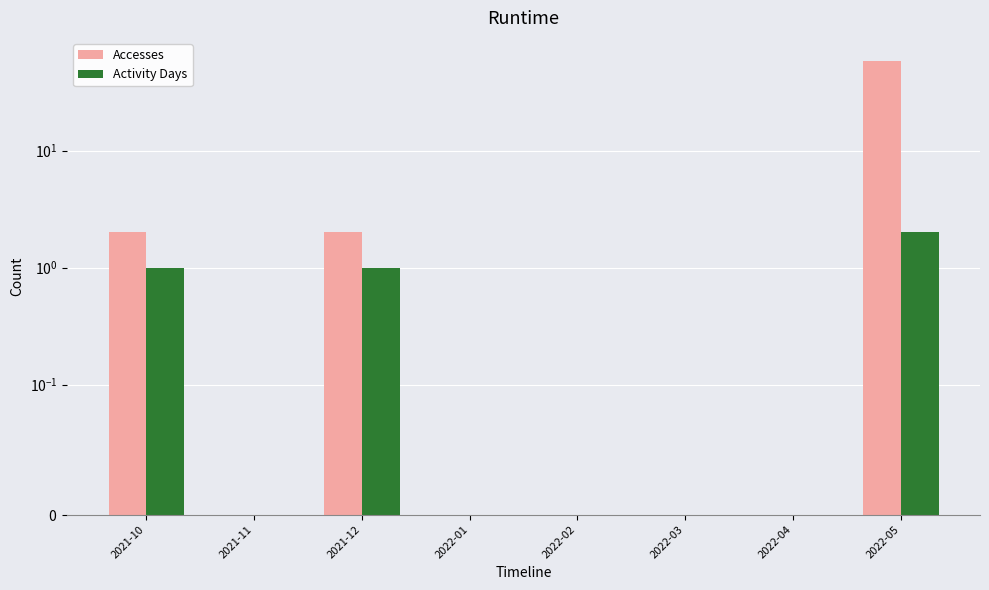

What is the difference between the maximum and minimum values in the Activity Days series?

2